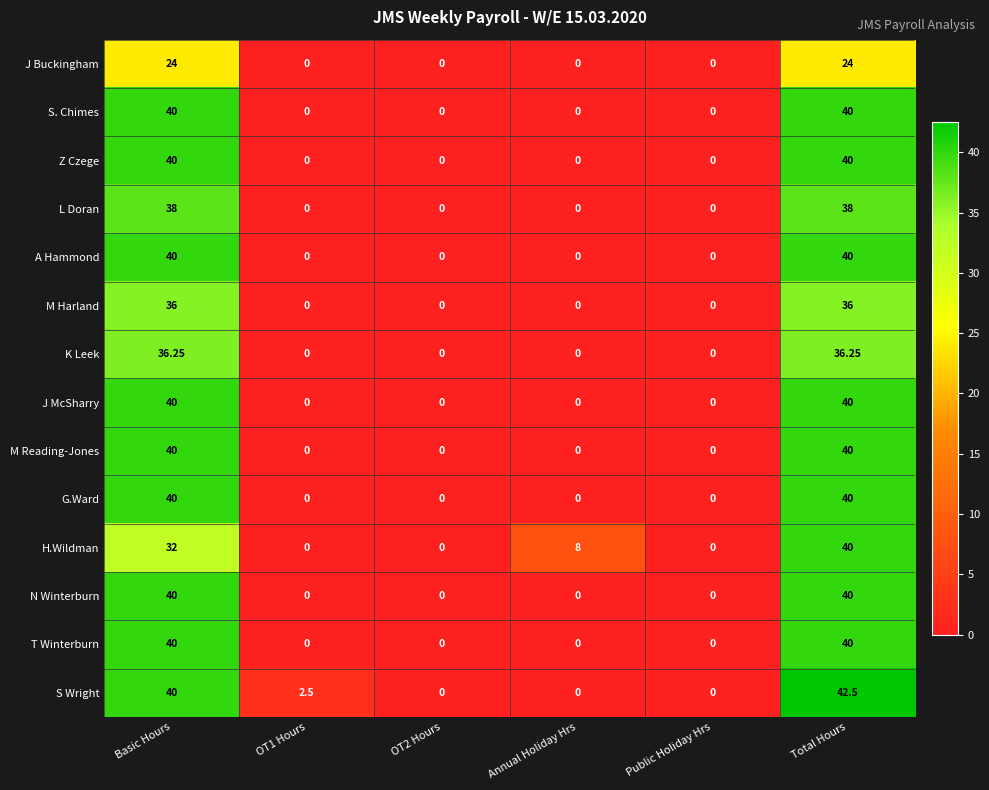

Which series has the widest spread of values?

S Wright